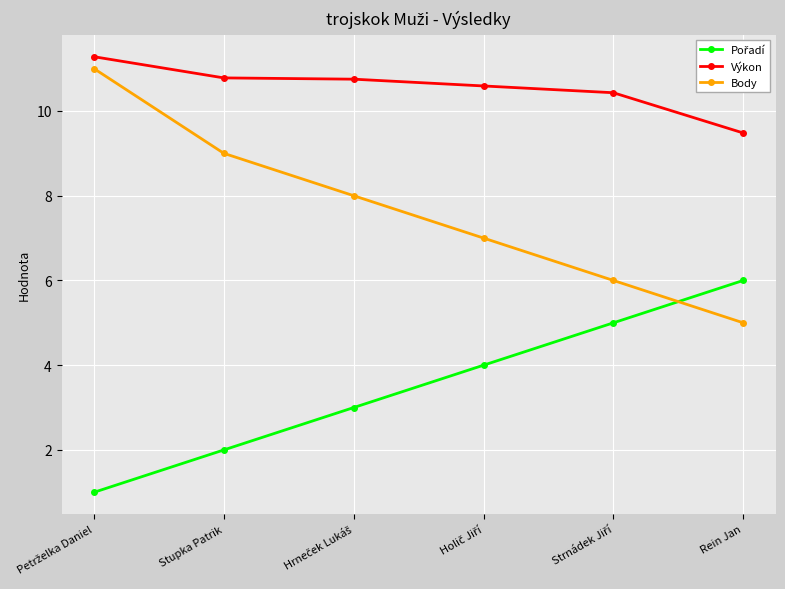

What is the difference between the maximum and minimum values in the Body series?

6.0